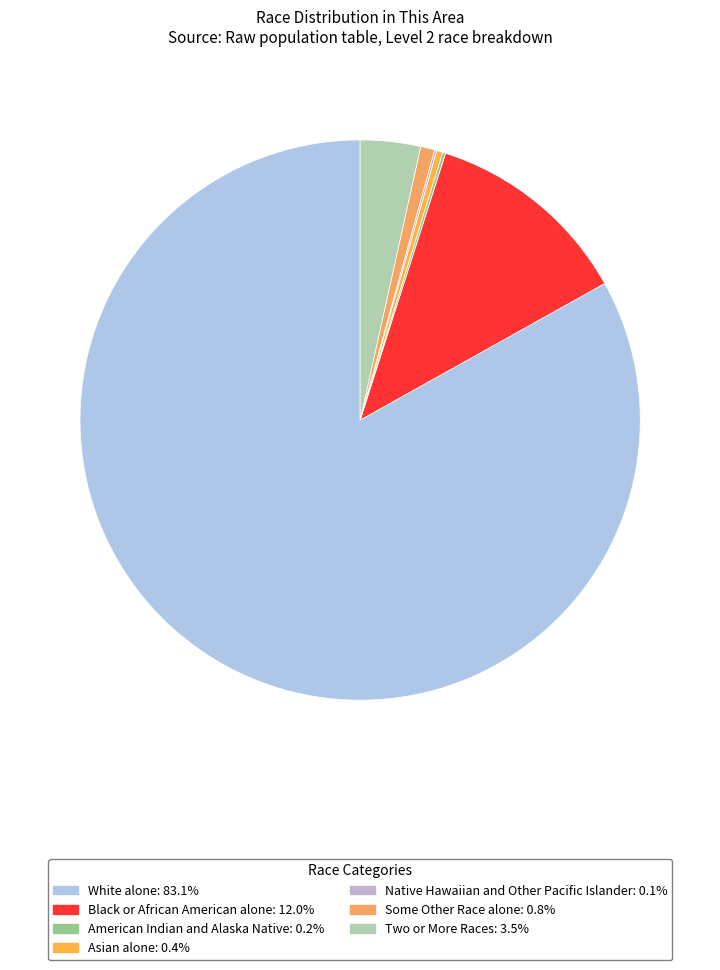

True or false: White alone accounts for 83% of the total.

True